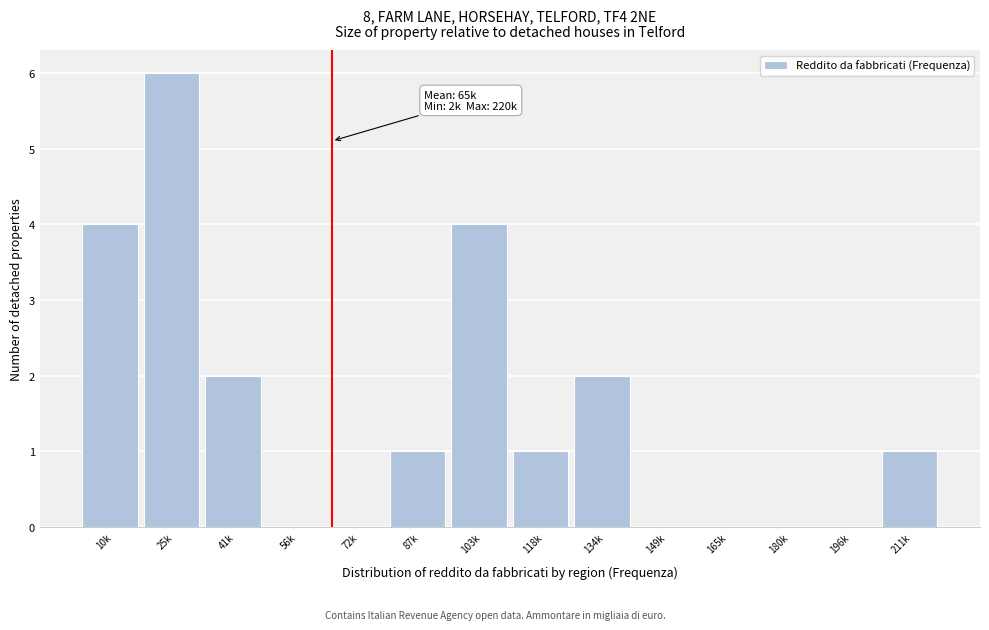

Reading left to right, transcribe all the data shown in this chart.

10k=4	25k=6	41k=2	56k=0	72k=0	87k=1	103k=4	118k=1	134k=2	149k=0	165k=0	180k=0	196k=0	211k=1